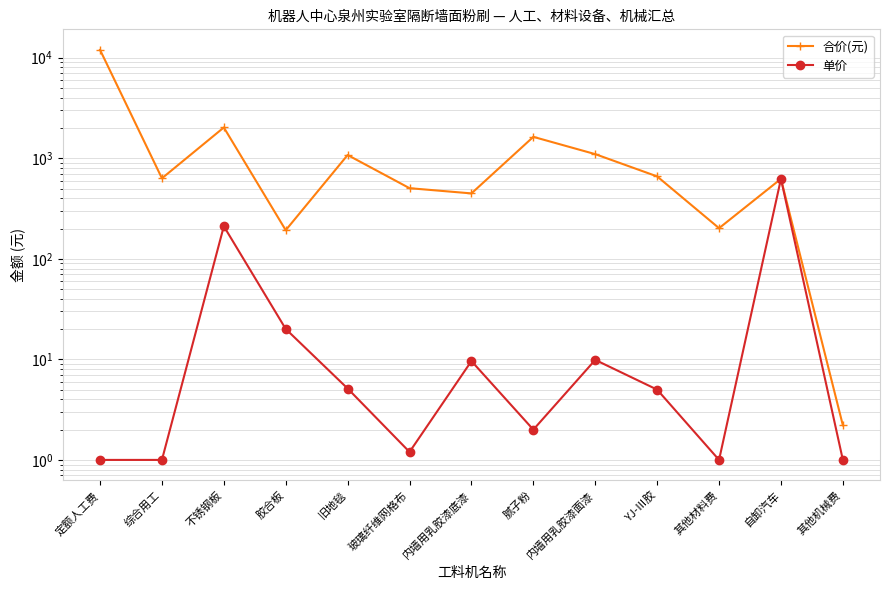

What is the spread (max minus min) of values at 综合用工?

631.0